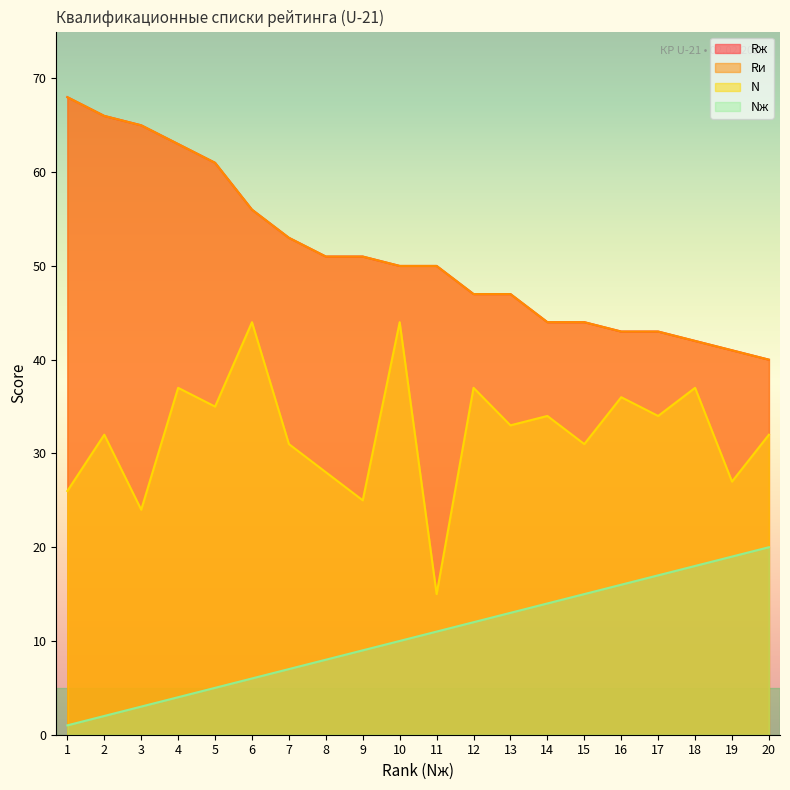

Which has a higher value, 9 or 16?

16